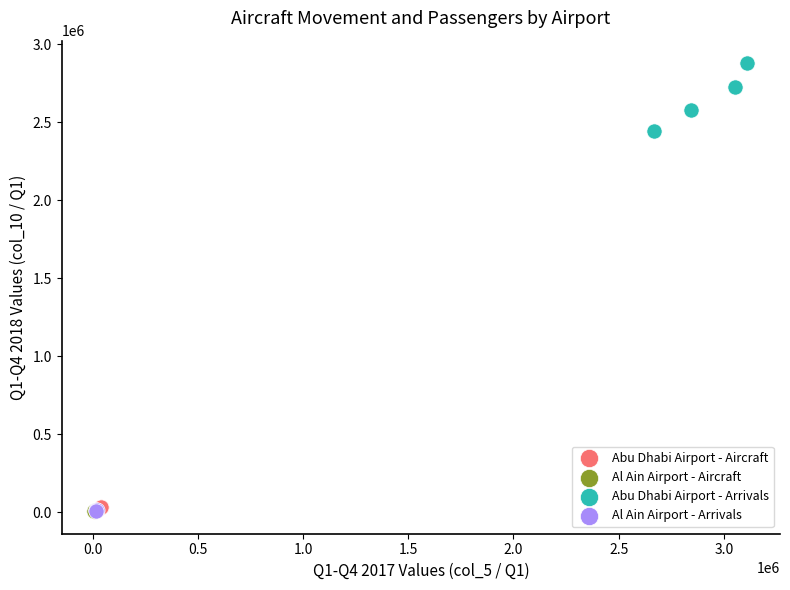

Which series reaches the maximum Y coordinate?

Abu Dhabi Airport - Arrivals